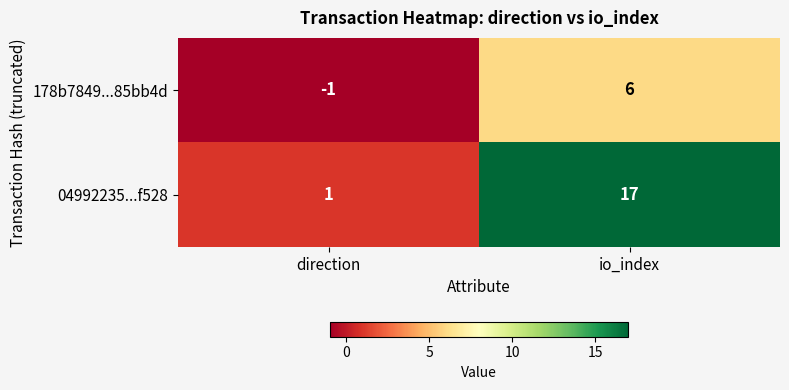

Which series has the widest spread of values?

04992235...f528